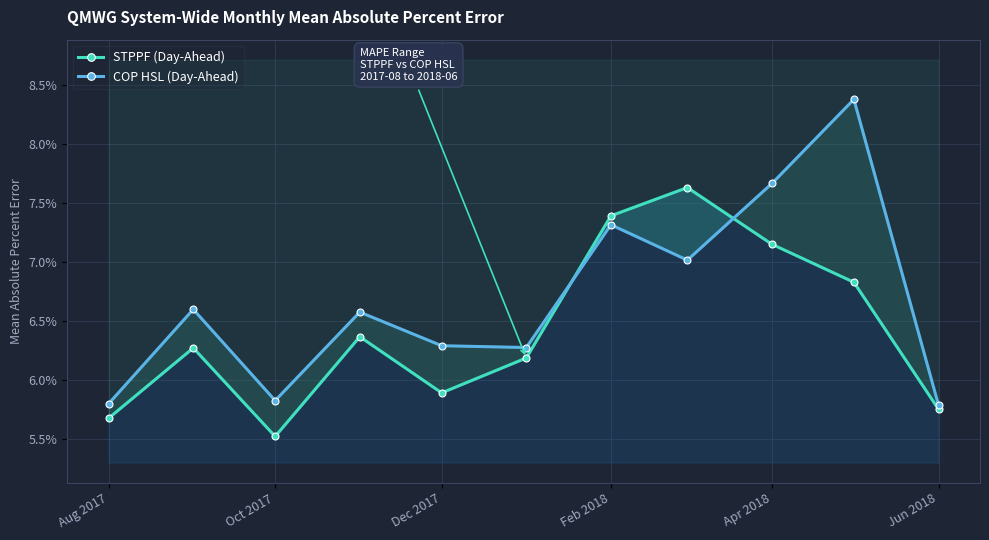

Rank the series at Aug 2017 from highest to lowest value.

COP HSL (Day-Ahead), STPPF (Day-Ahead)